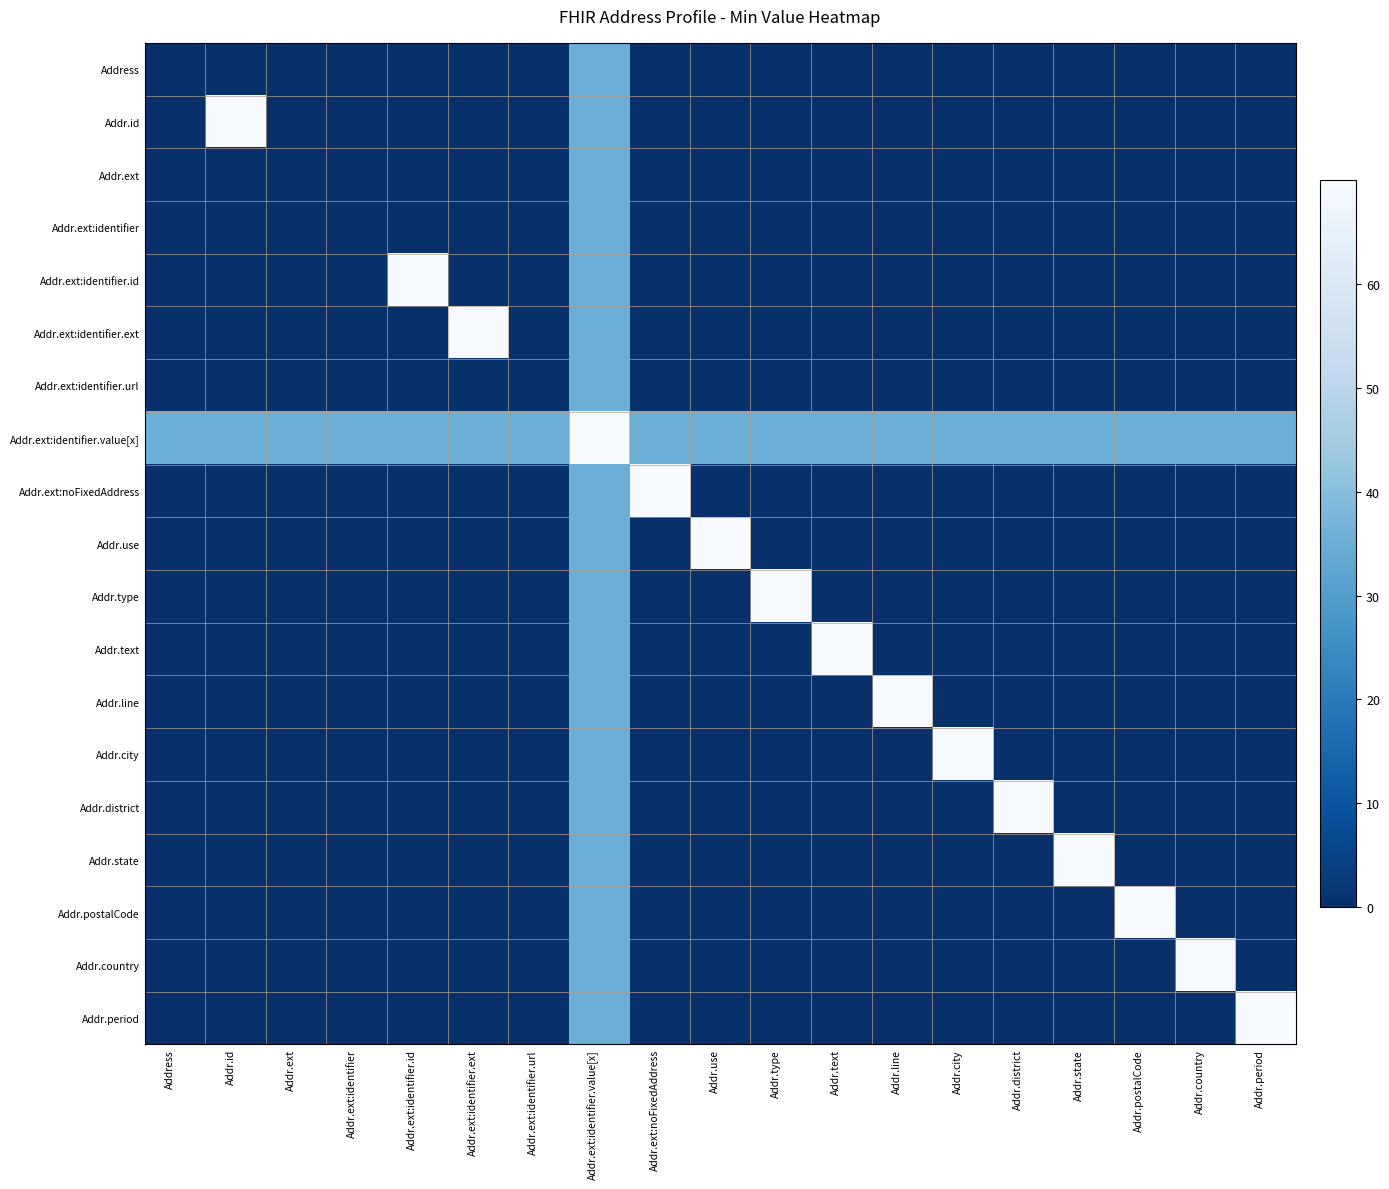

Rank the series by their maximum value, from lowest to highest.

Address, Addr.ext, Addr.ext:identifier, Addr.ext:identifier.url, Addr.id, Addr.ext:identifier.id, Addr.ext:identifier.ext, Addr.ext:identifier.value[x], Addr.ext:noFixedAddress, Addr.use, Addr.type, Addr.text, Addr.line, Addr.city, Addr.district, Addr.state, Addr.postalCode, Addr.country, Addr.period